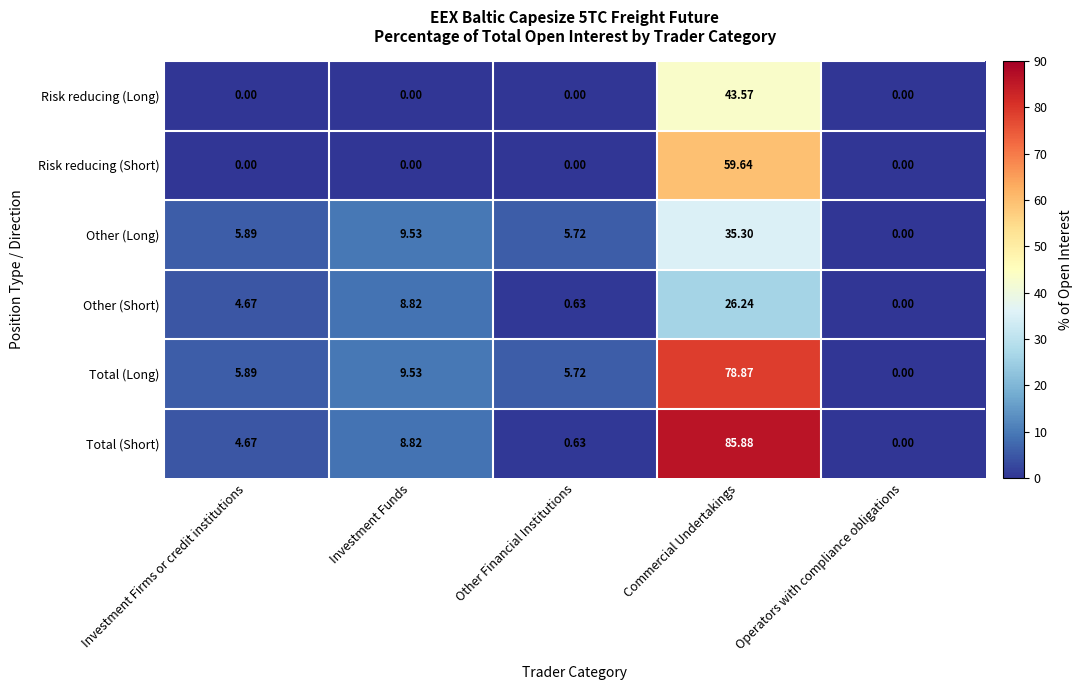

Which series has the largest range (max minus min)?

Total (Short)